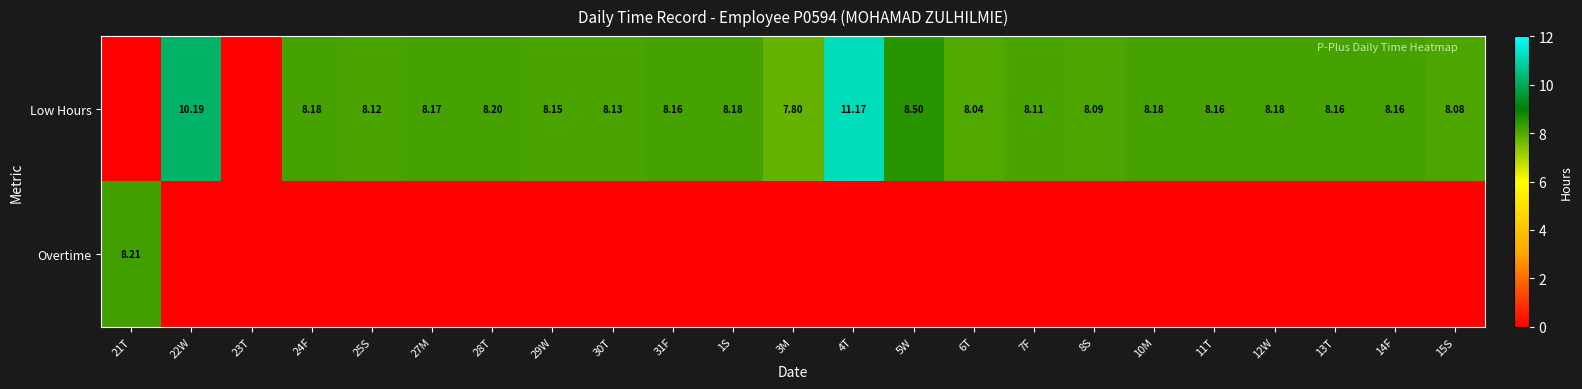

How many values in the Low Hours series are below 8?

3